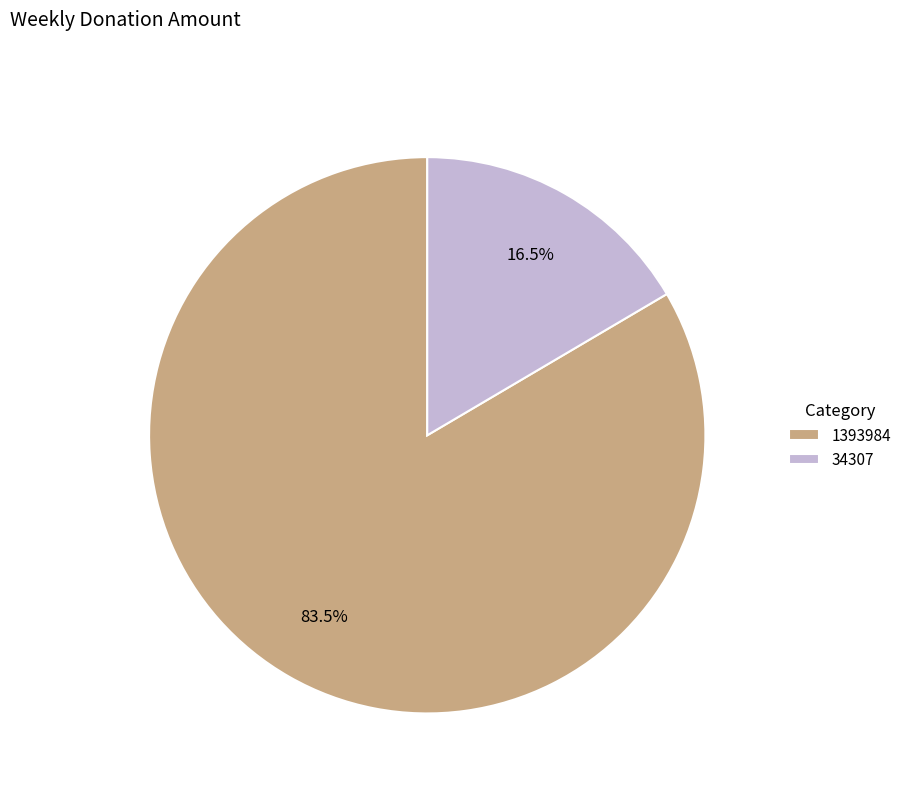

Which slice represents more than half of the pie?

1393984